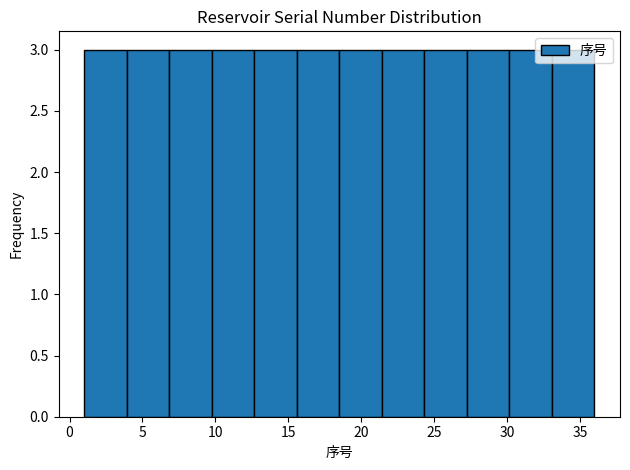

Reading left to right, transcribe this chart: for each bar, give the range it covers on the x-axis and its height. Neither the bar edges nor the heights are printed on the chart, so give them approximately, as read against the axes.

1.0 to 4.0: 3
4.0 to 7.0: 3
7.0 to 10.0: 3
10.0 to 12.5: 3
12.5 to 15.5: 3
15.5 to 18.5: 3
18.5 to 21.5: 3
21.5 to 24.5: 3
24.5 to 27.5: 3
27.5 to 30.0: 3
30.0 to 33.0: 3
33.0 to 36.0: 3